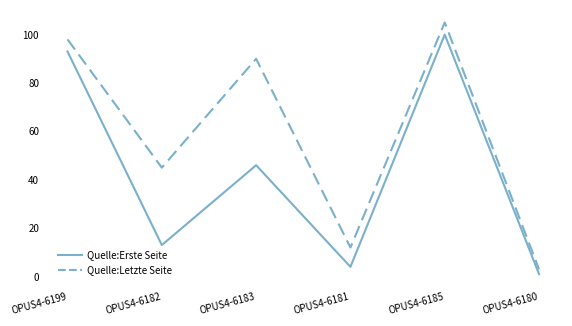

At how many categories does at least one series exceed 92?

2